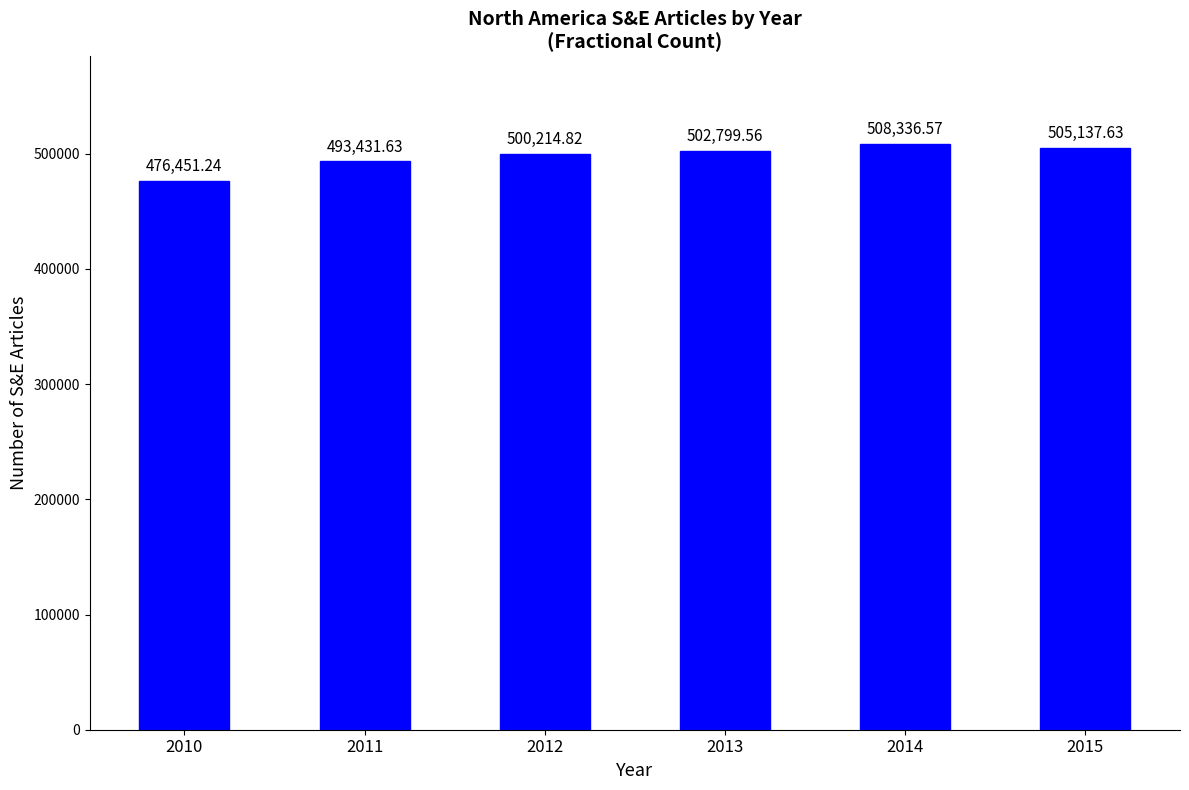

The value at 2011 is 493431.6. True or false?

True